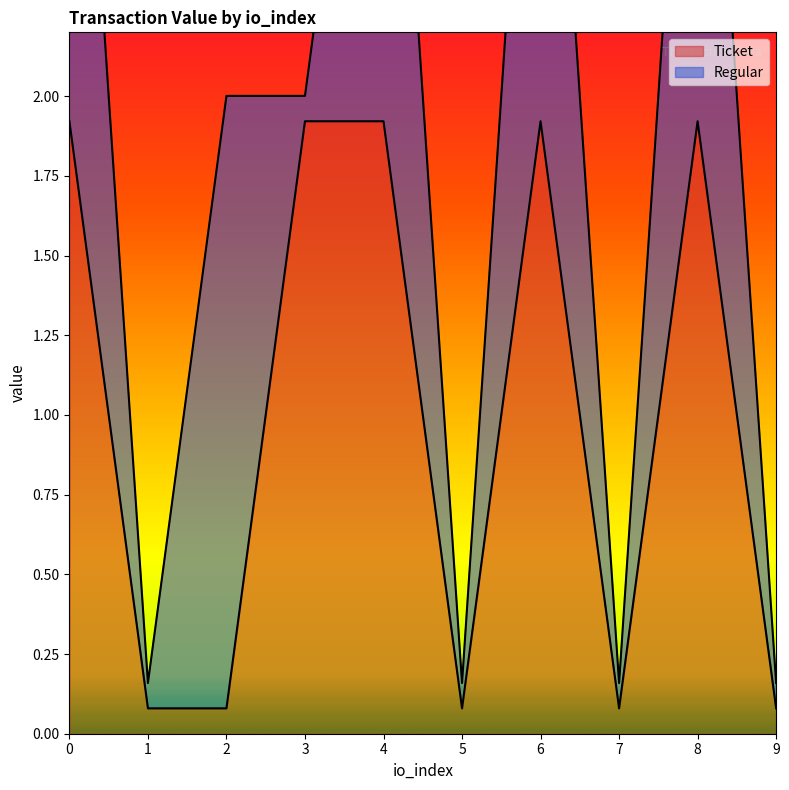

Rank the categories by value from lowest to highest.

1, 2, 5, 7, 9, 0, 3, 4, 6, 8